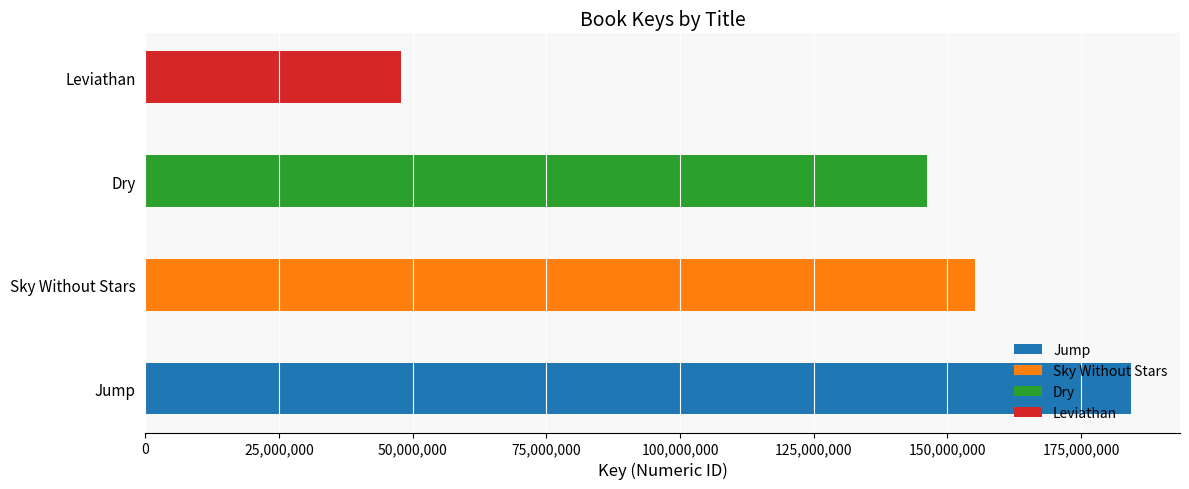

What is the greatest value displayed?

184295731